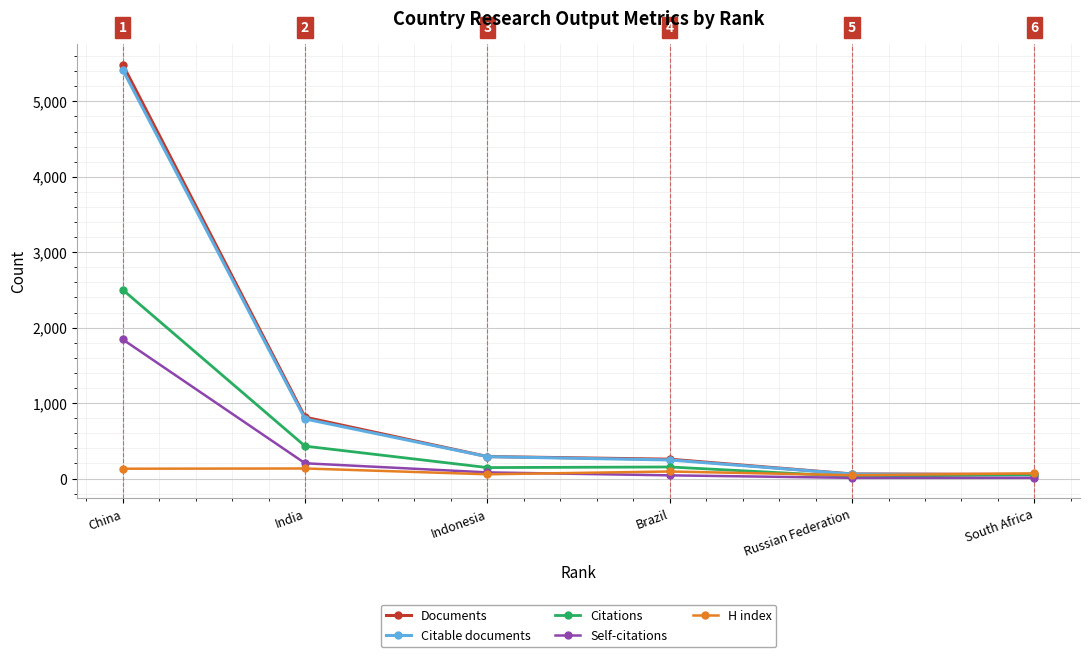

Is this an area chart (filled region under the line)?

No